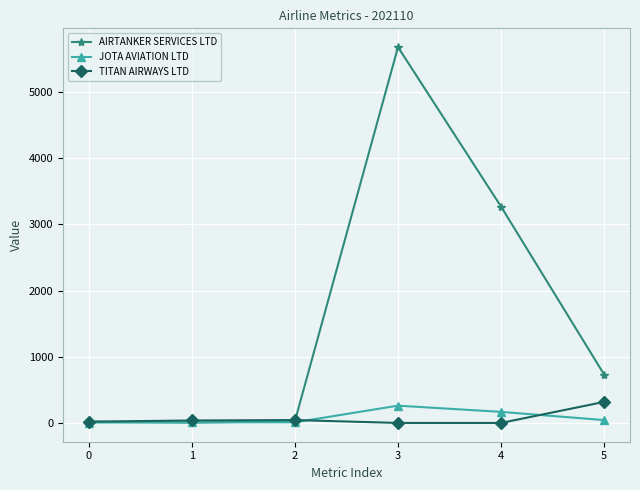

Which series has the largest range (max minus min)?

AIRTANKER SERVICES LTD